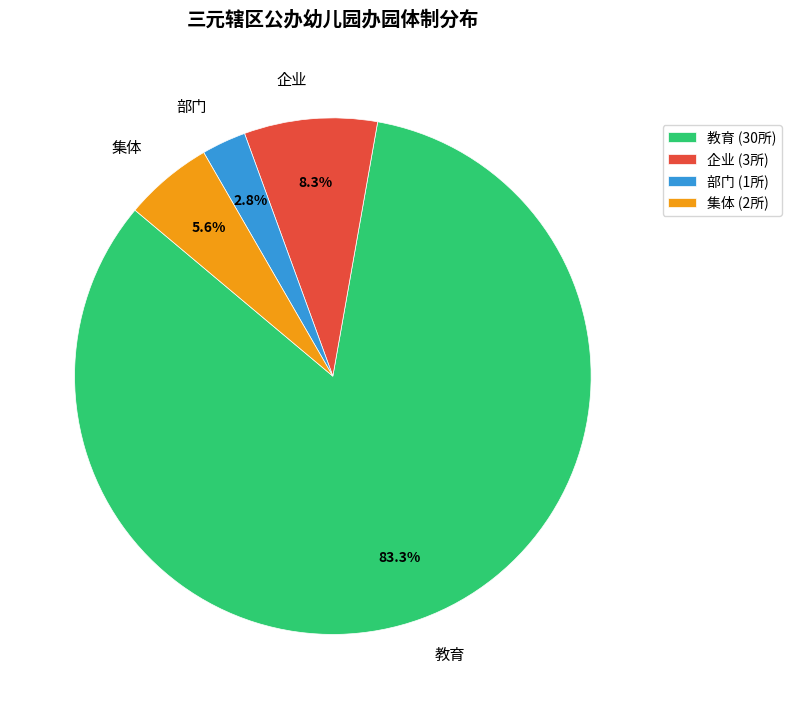

What percentage is the 集体 slice, to the nearest percent?

6%